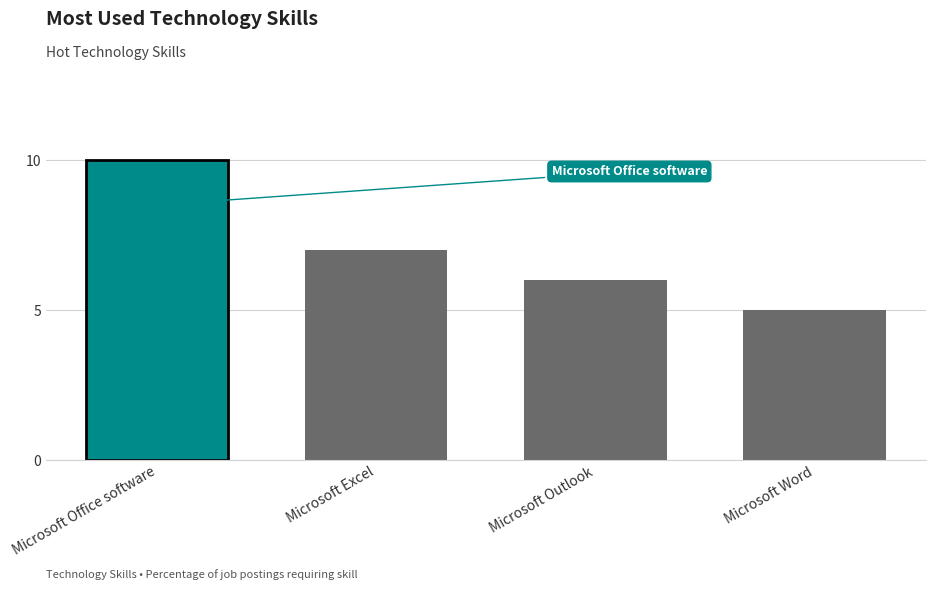

Is it true that the value at Microsoft Outlook is 11?

False